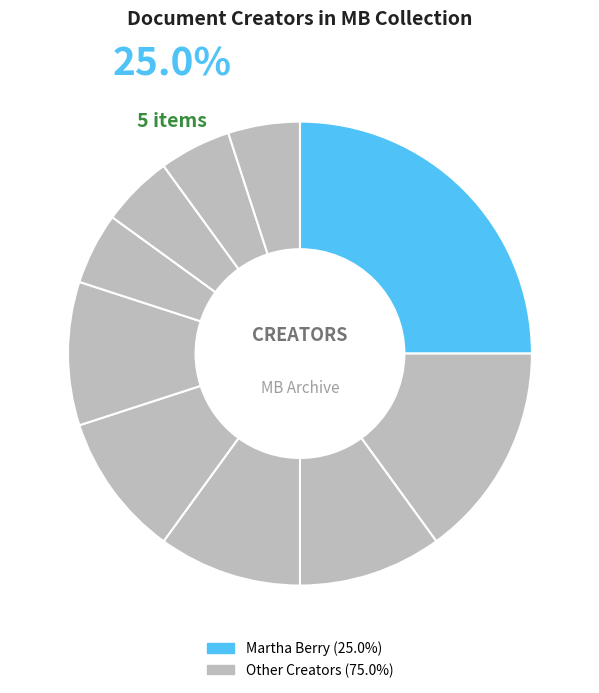

Is there any slice that represents more than half of the pie?

No